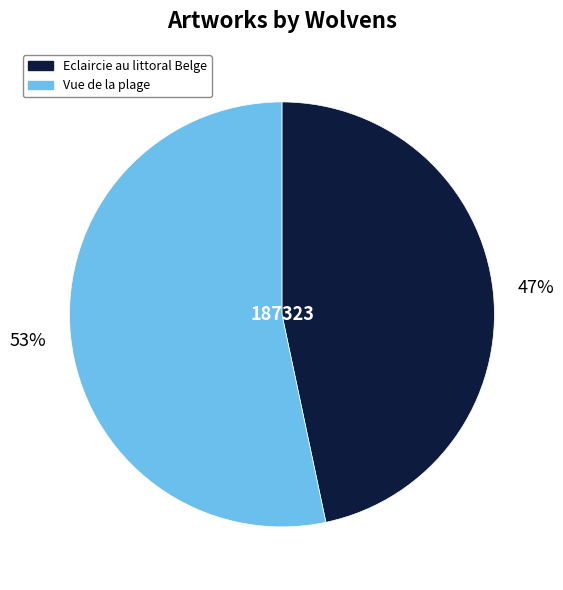

Is there any slice that represents more than half of the pie?

Yes